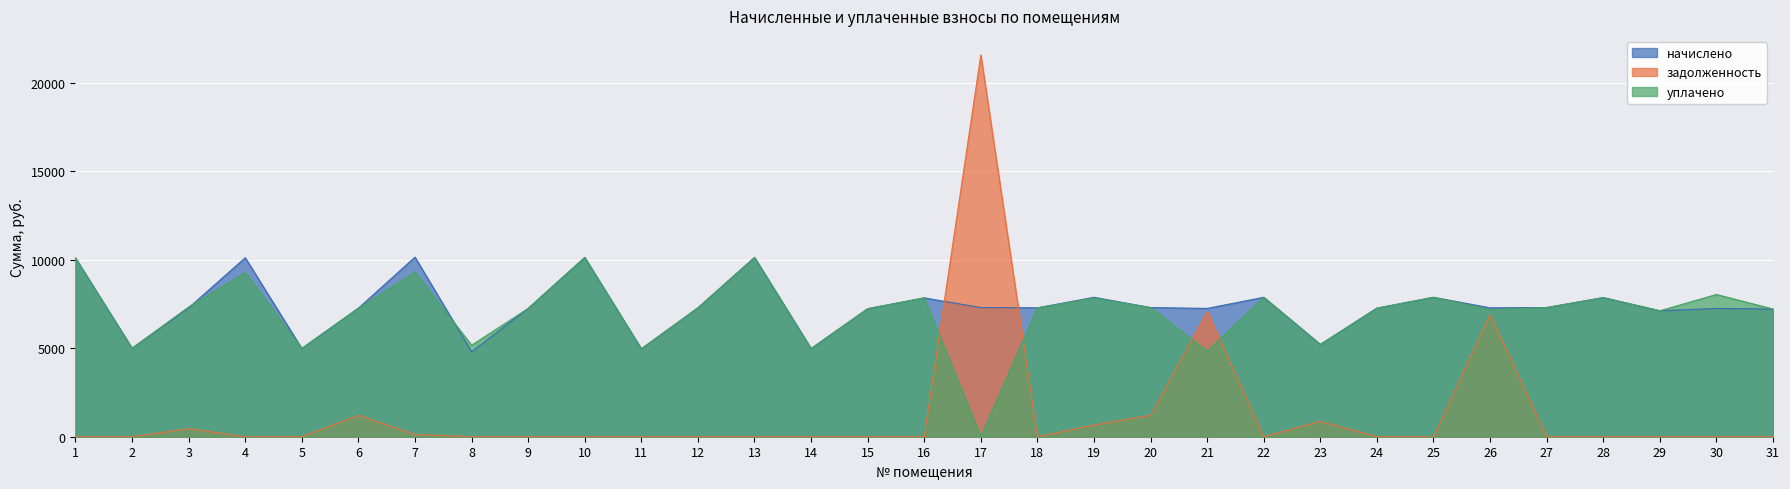

True or false: начислено has more than 2 interior local peaks.

True